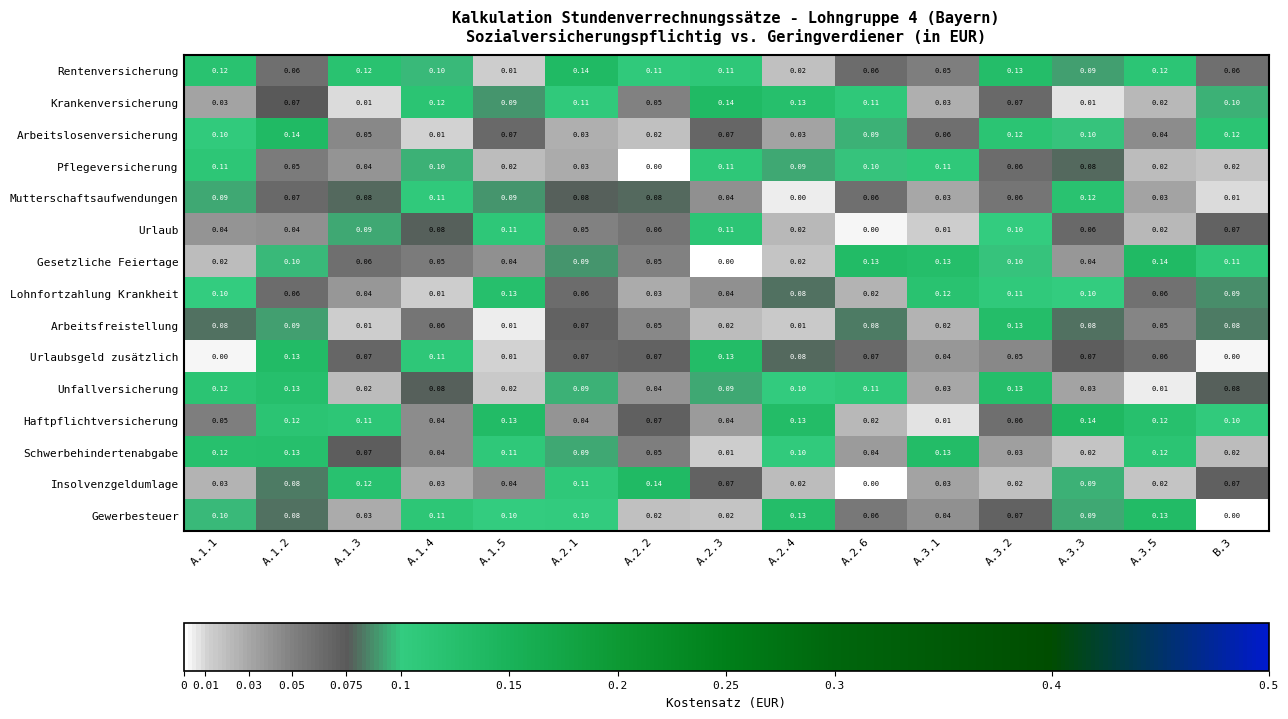

Is the value of Lohnfortzahlung Krankheit at A.1.2 greater than the value of Urlaub at A.3.2?

No